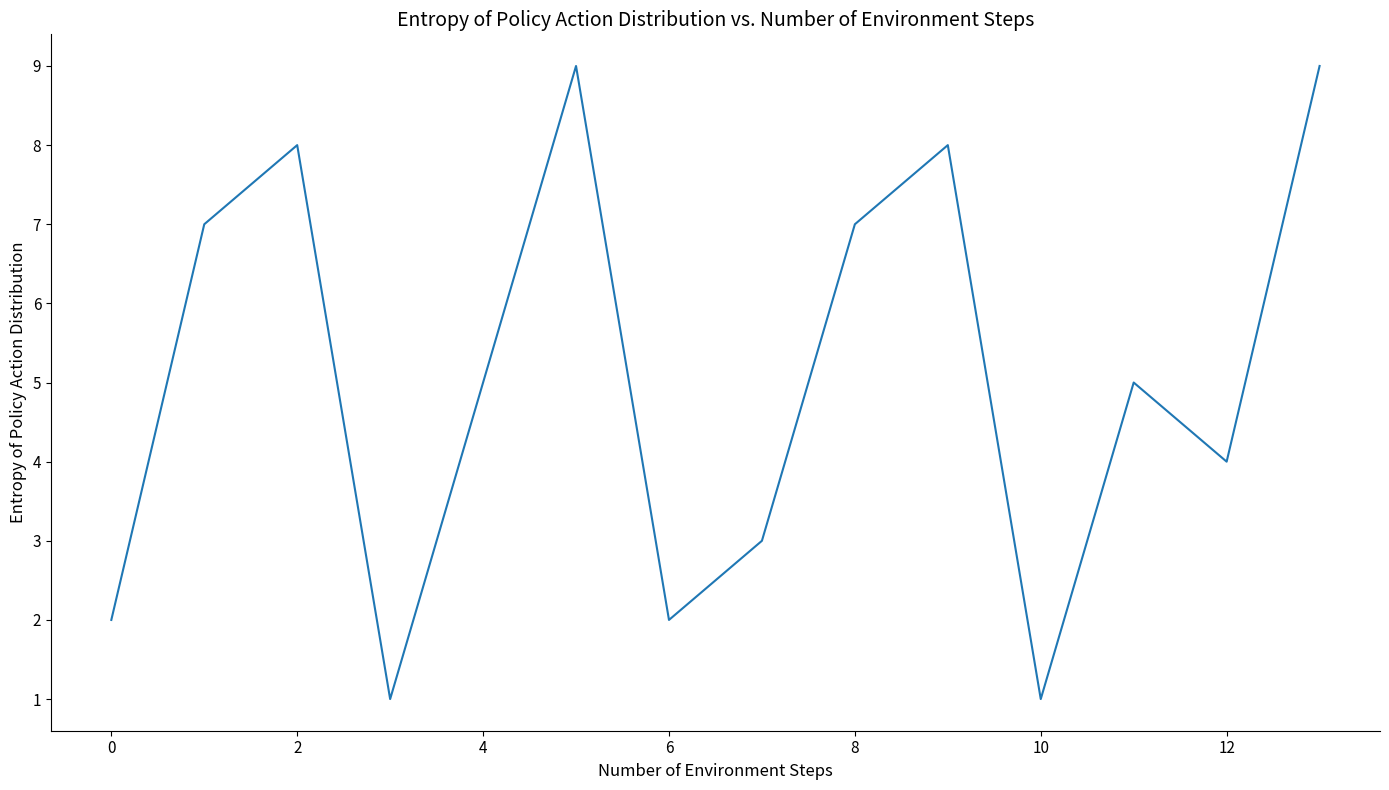

What is the maximum value shown in the chart?

9